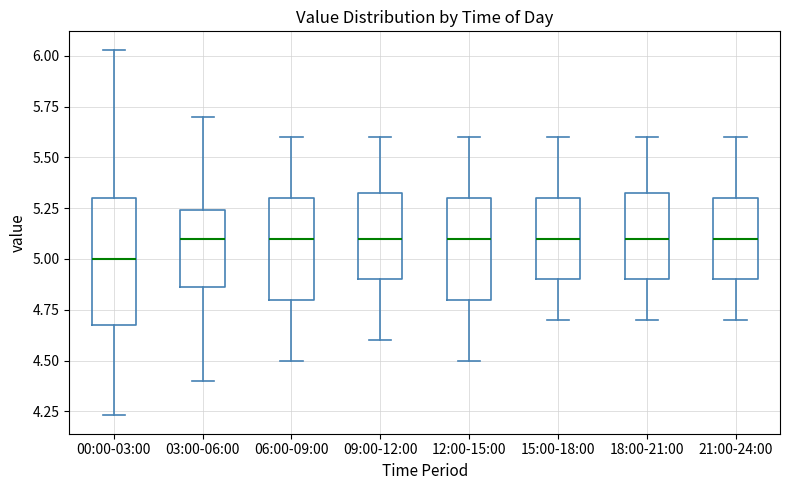

Comparing the boxes themselves (not the whiskers), which one is the tallest?

00:00-03:00